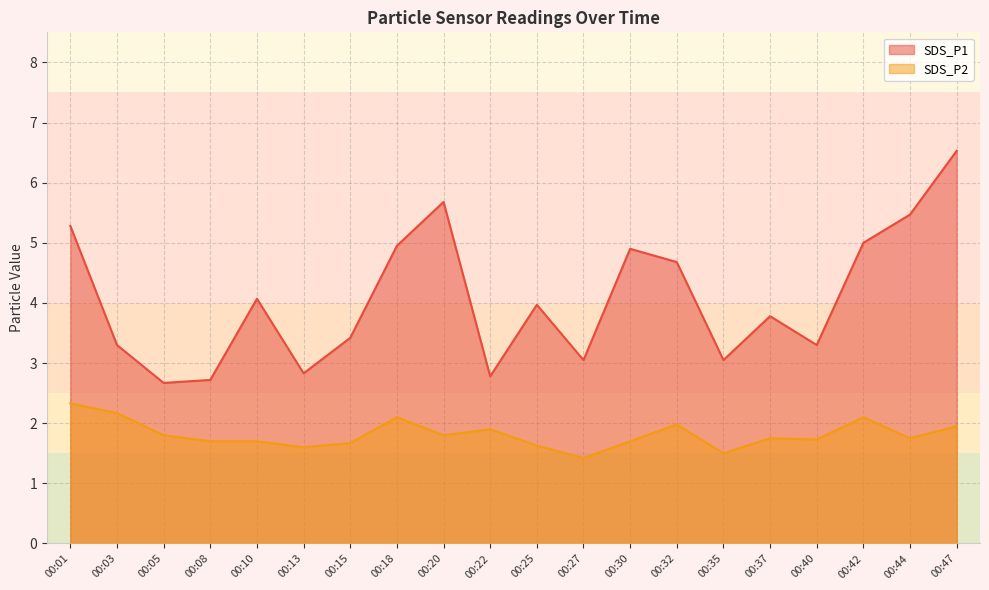

What are all the series names shown in the legend?

SDS_P1, SDS_P2